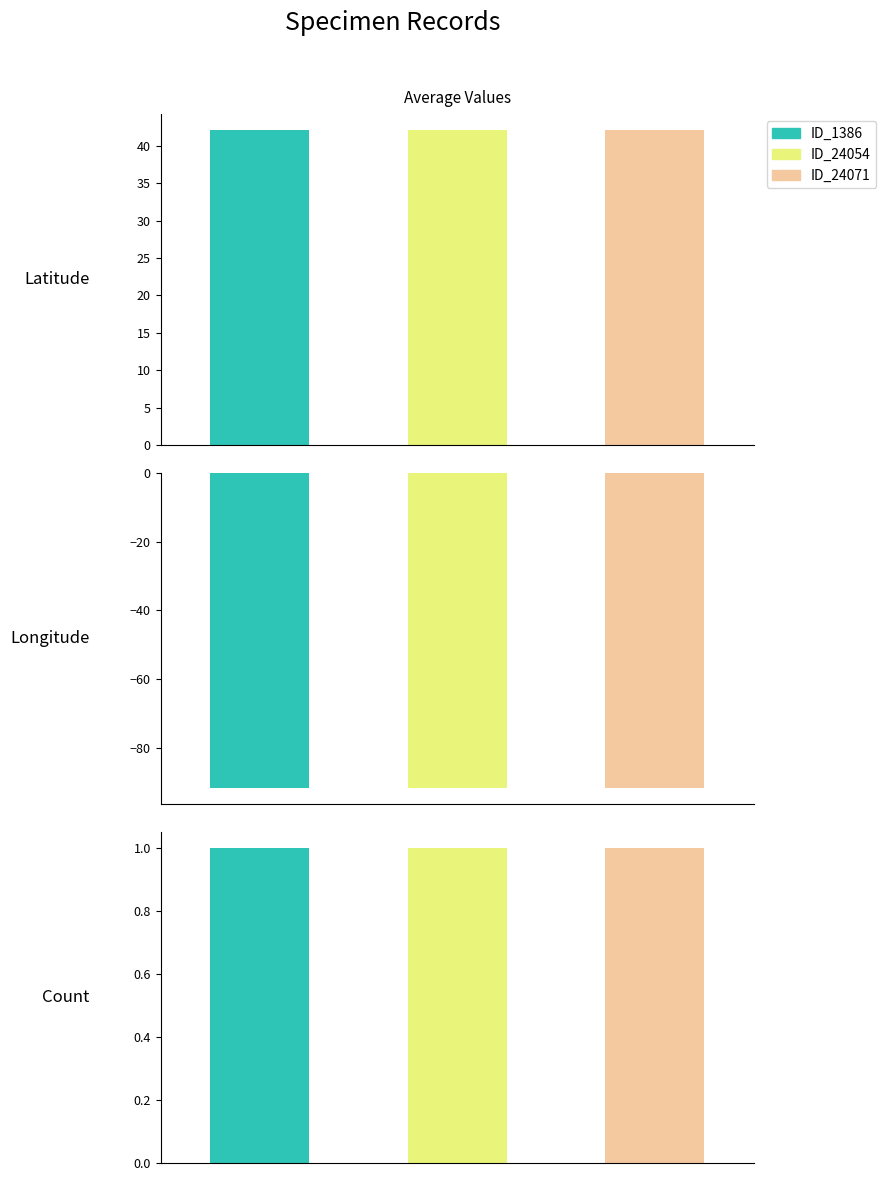

How many negative values does the ID_1386 series have?

1